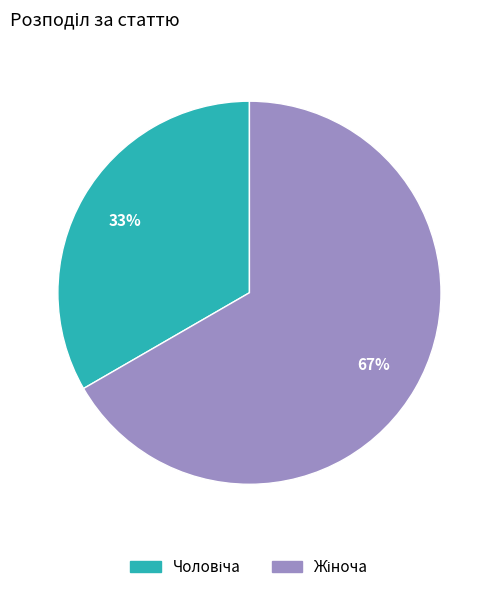

To the nearest percent, what is the average slice percentage?

50%